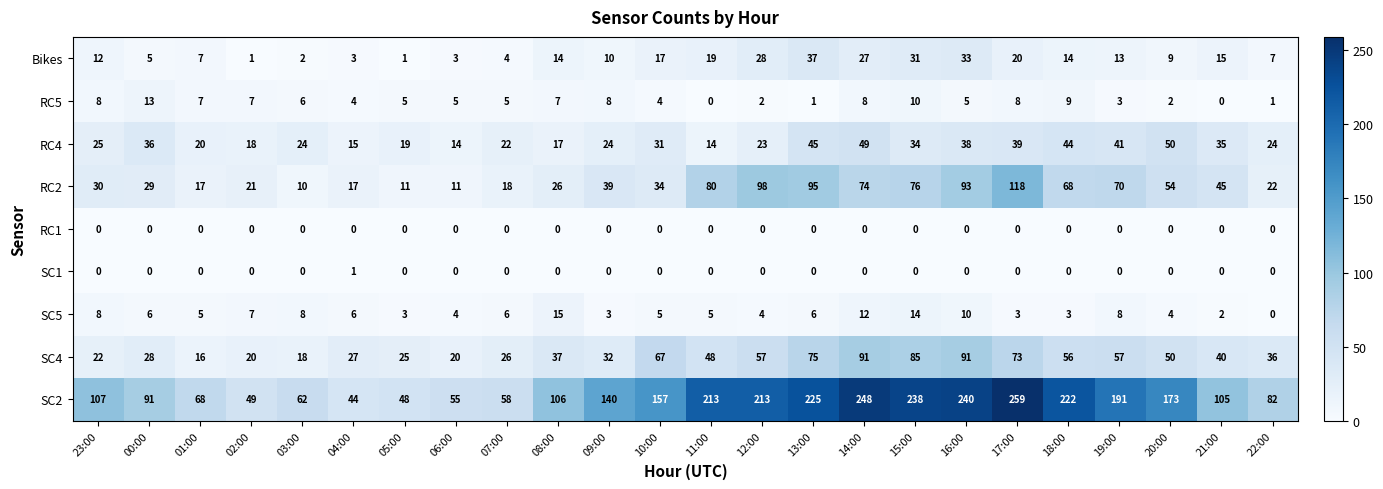

List the series in order of their peak value, highest first.

SC2, RC2, SC4, RC4, Bikes, SC5, RC5, SC1, RC1